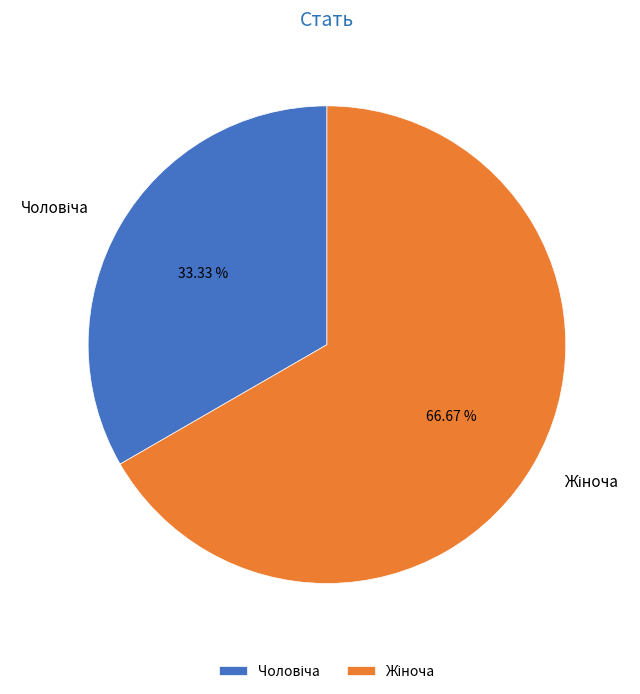

Does any single category account for the majority?

Yes